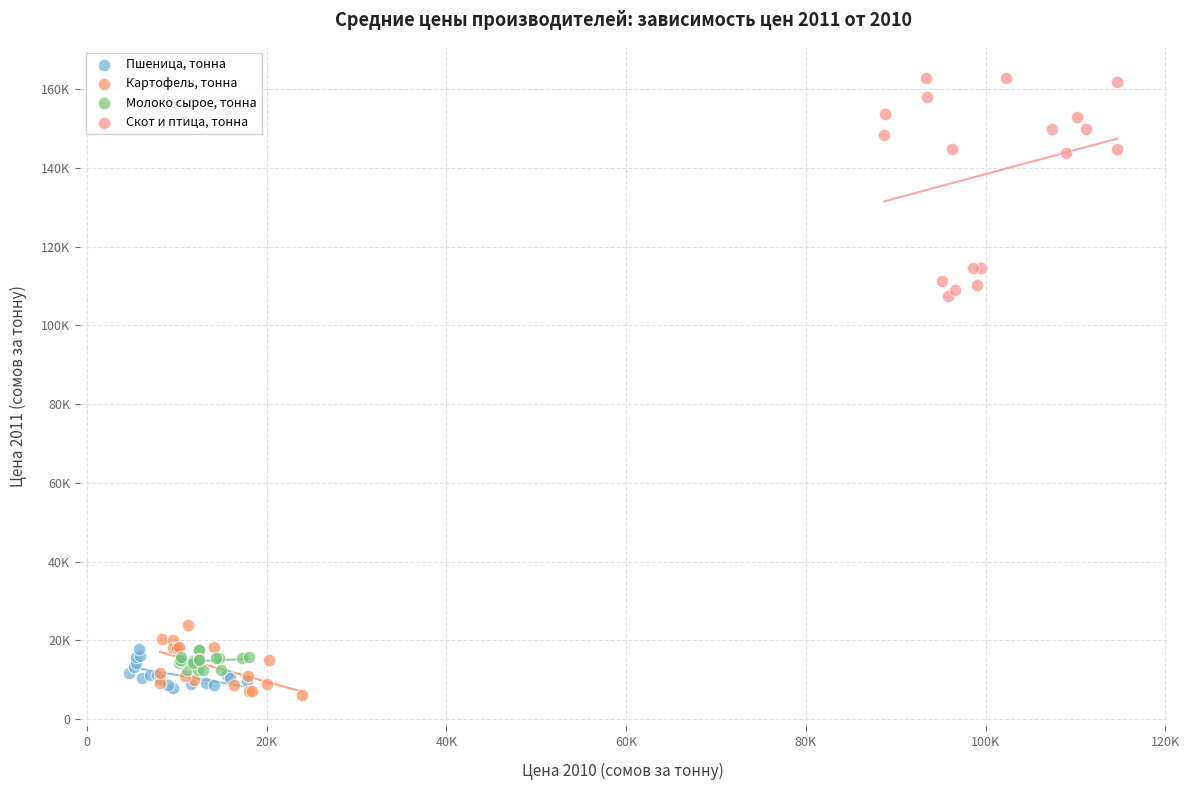

What are all the series names shown in the legend?

Пшеница, тонна, Картофель, тонна, Молоко сырое, тонна, Скот и птица, тонна